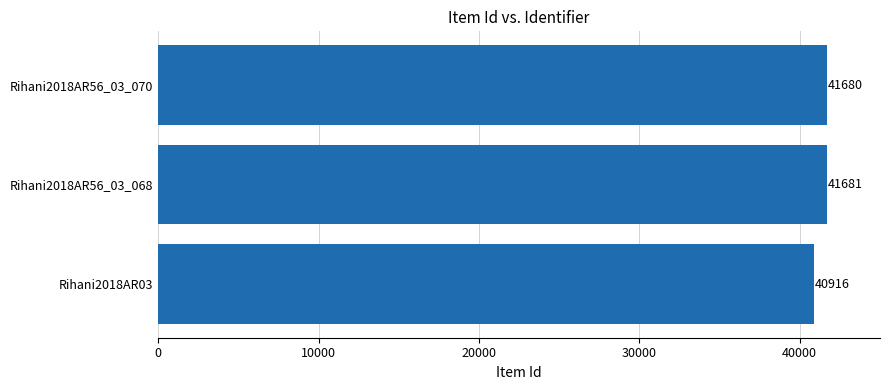

What is the smallest value displayed?

40916